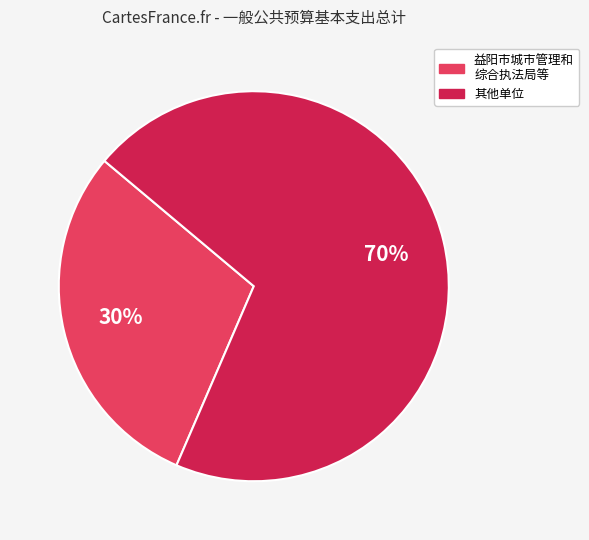

Do 益阳市城市管理和 综合执法局等 and 其他单位 together represent more than half of the pie?

Yes